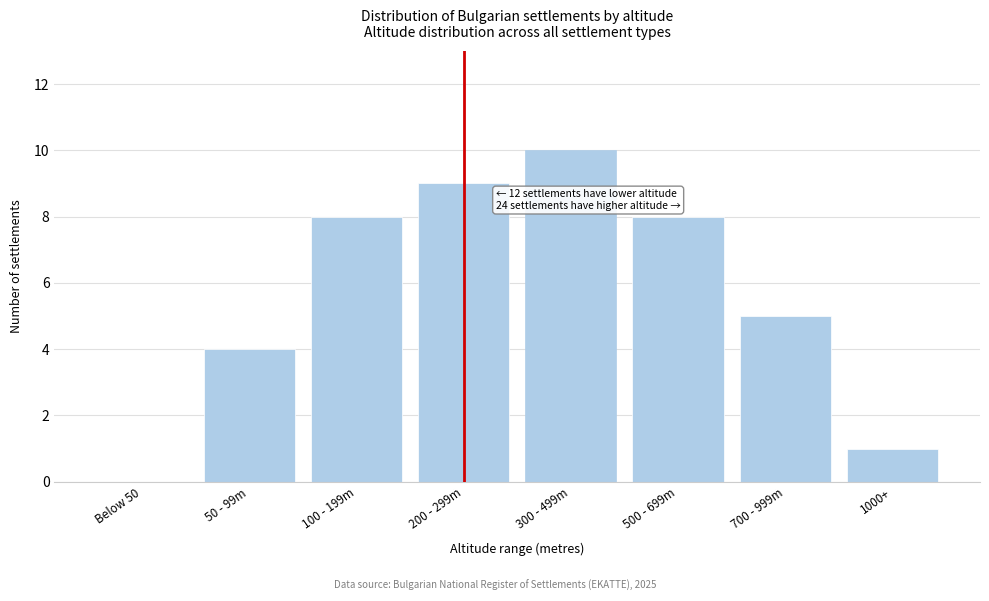

Reading left to right, list all the values displayed in this chart.

Below 50=0	50 - 99m=4	100 - 199m=8	200 - 299m=9	300 - 499m=10	500 - 699m=8	700 - 999m=5	1000+=1